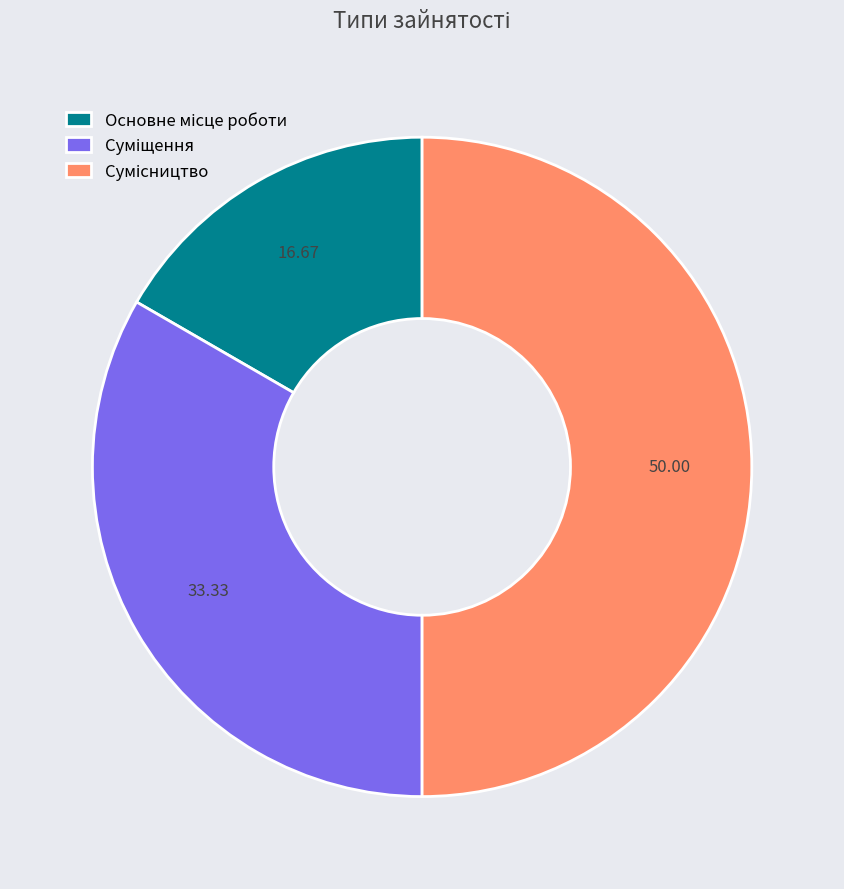

How many segments does this pie chart have?

3